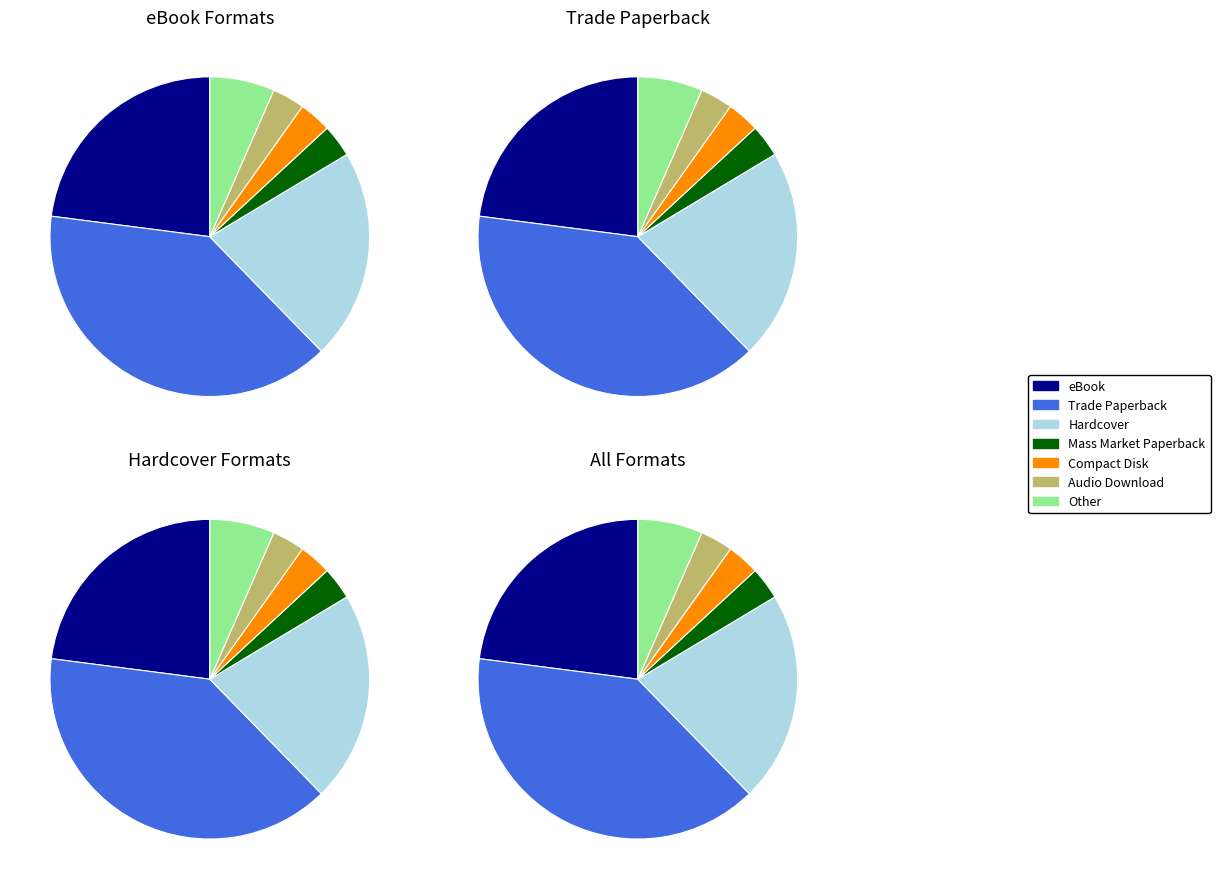

Does Mass Market Paperback account for over 50% of the chart?

No